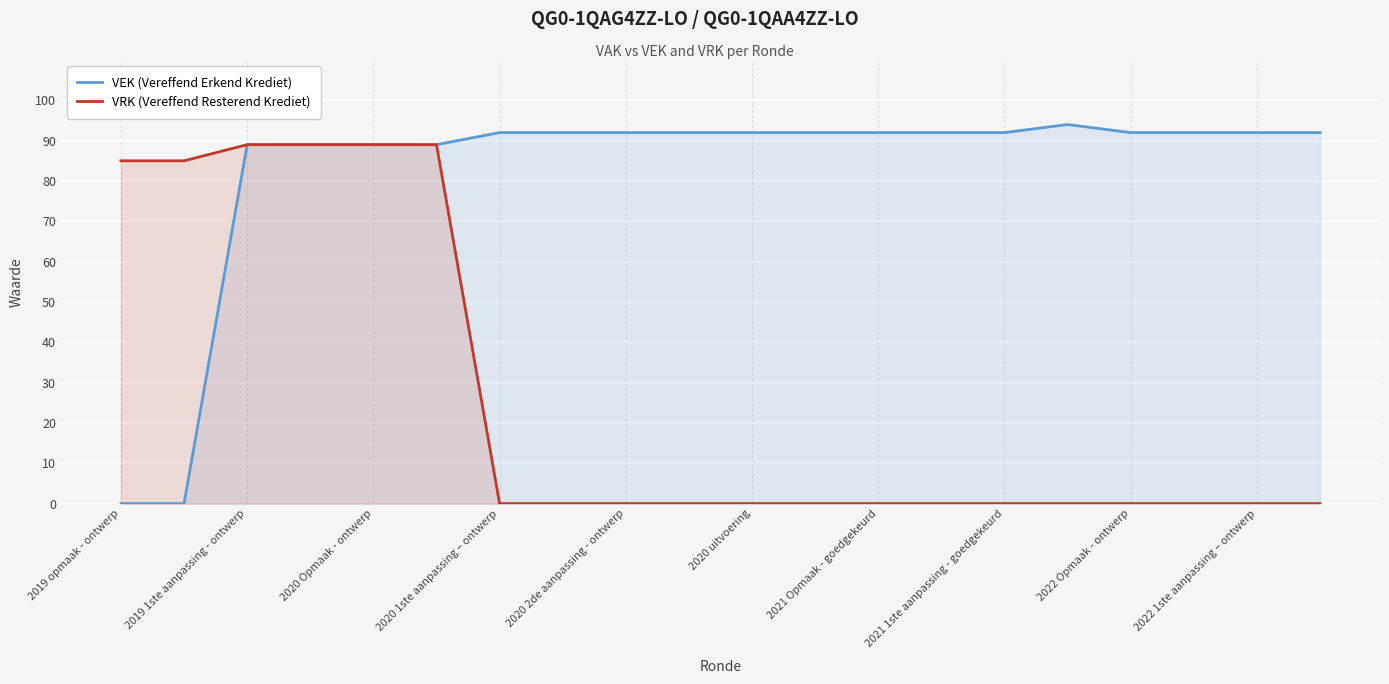

How many categories are shown in the chart?

20